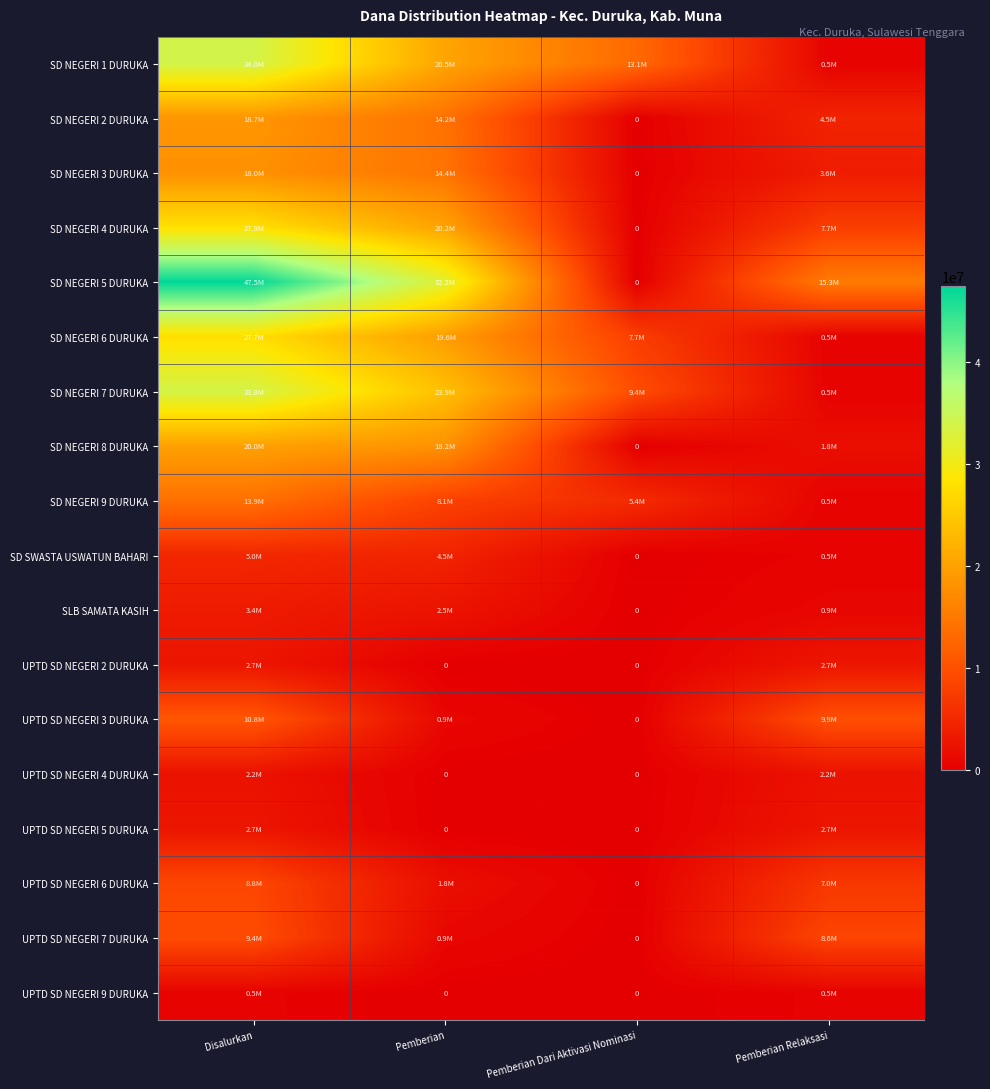

Where is SD NEGERI 8 DURUKA nearest to the value 10012500?

Pemberian